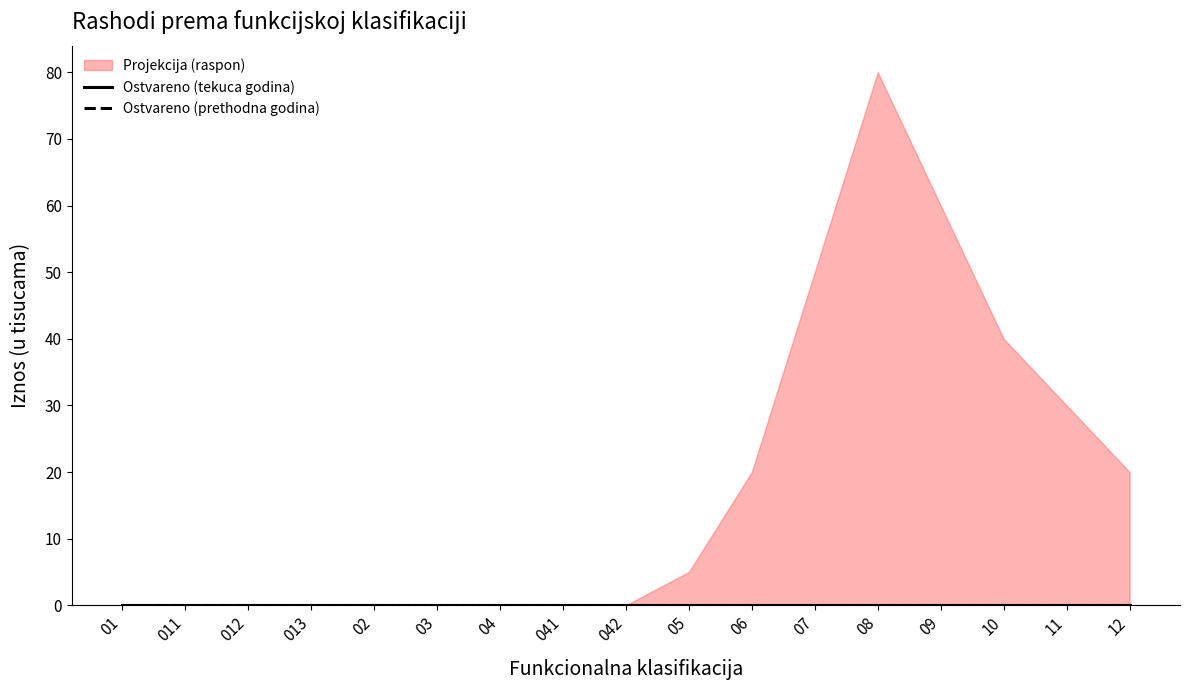

What is the average value of the upper_bound series?

18